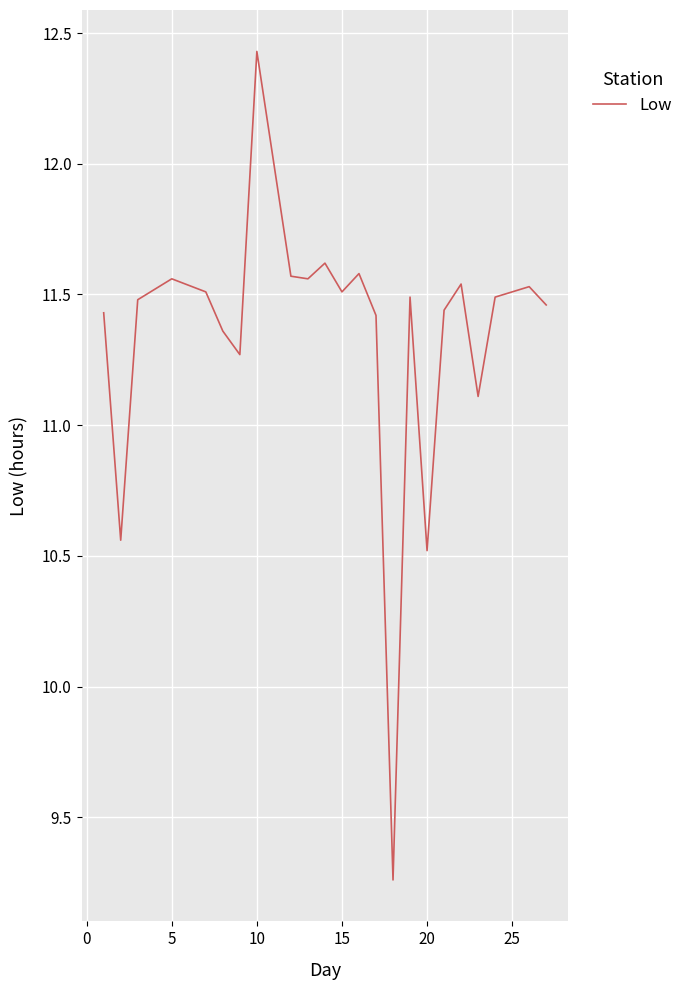

True or false: there are more than 2 points higher than both neighbors.

True